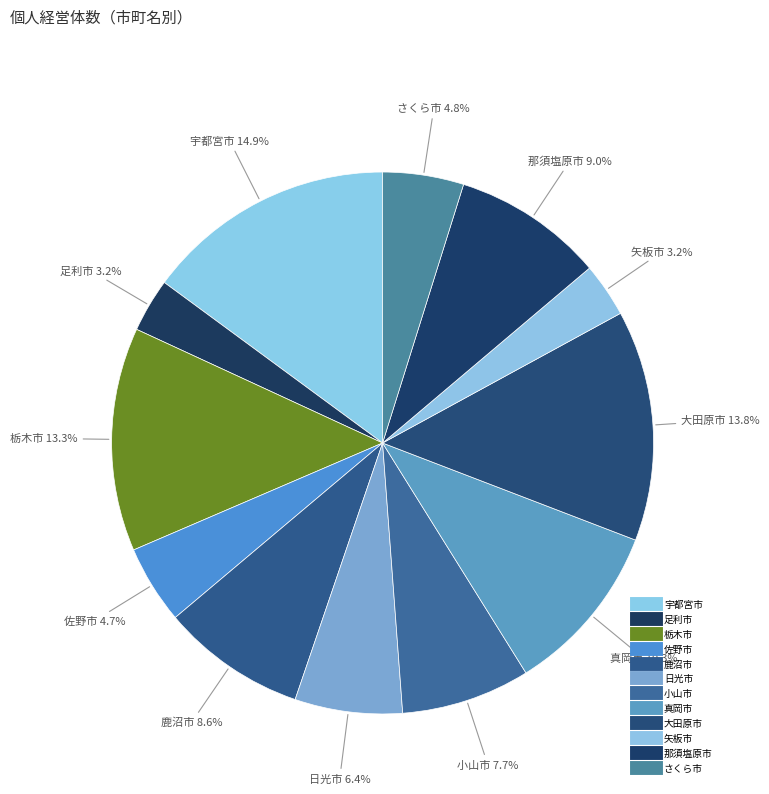

What percentage is the 矢板市 slice, to the nearest percent?

3%